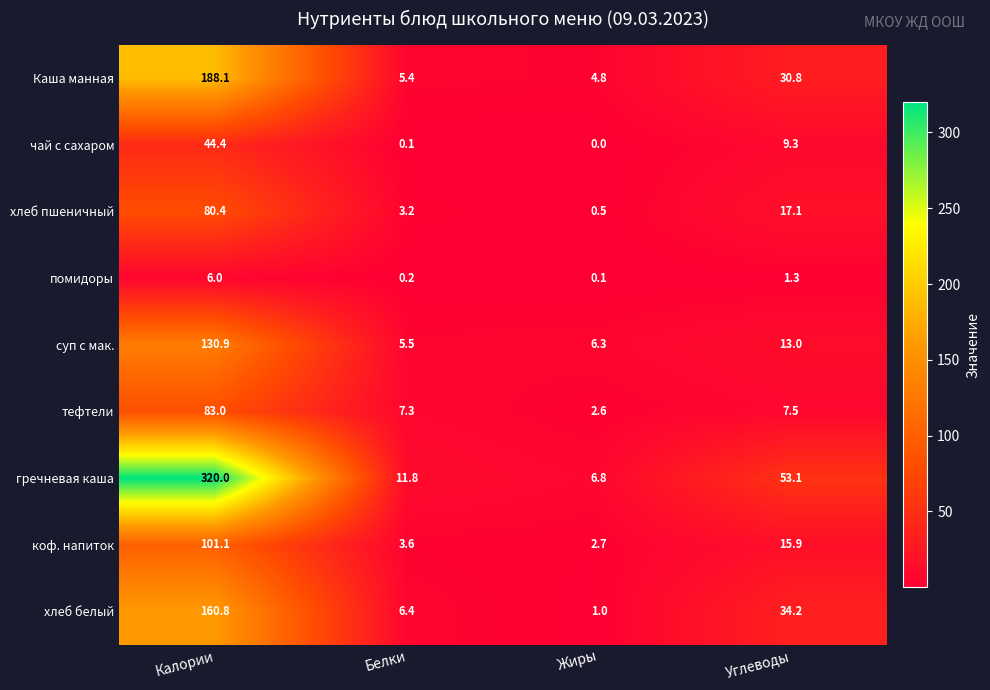

What value does the помидоры series have at Калории?

6.0